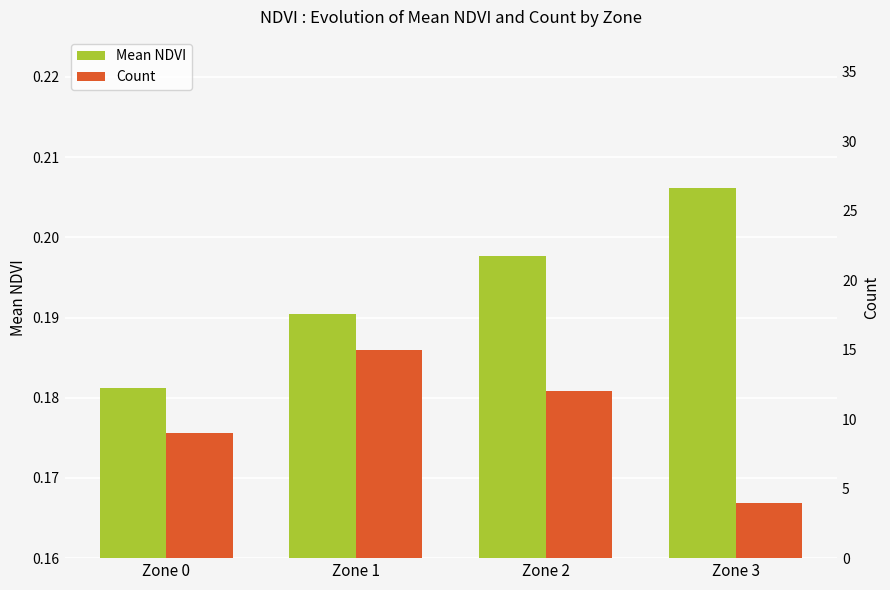

At how many categories does at least one series exceed 7?

3